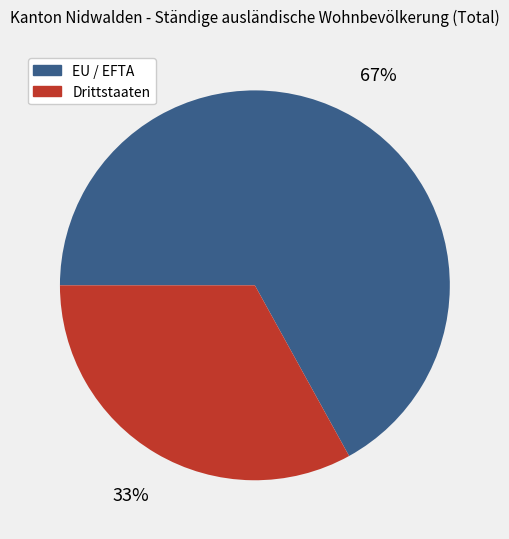

What is the largest slice in the pie chart?

EU / EFTA